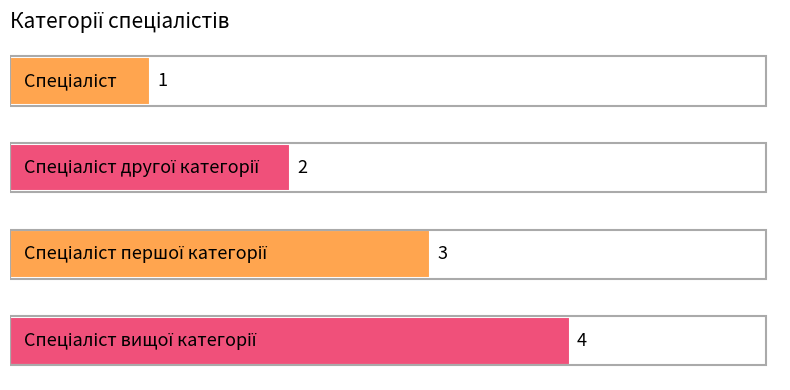

What is the greatest value displayed?

4